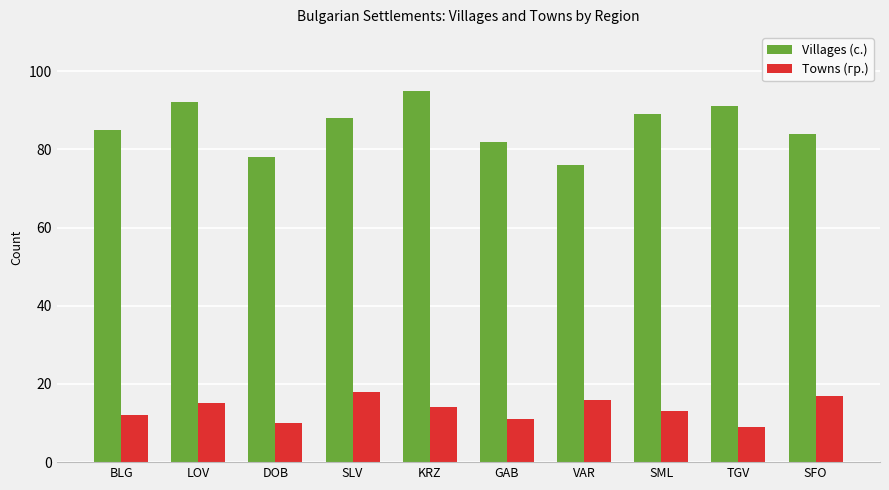

Is the value of Villages (с.) at KRZ greater than the value of Towns (гр.) at SML?

Yes